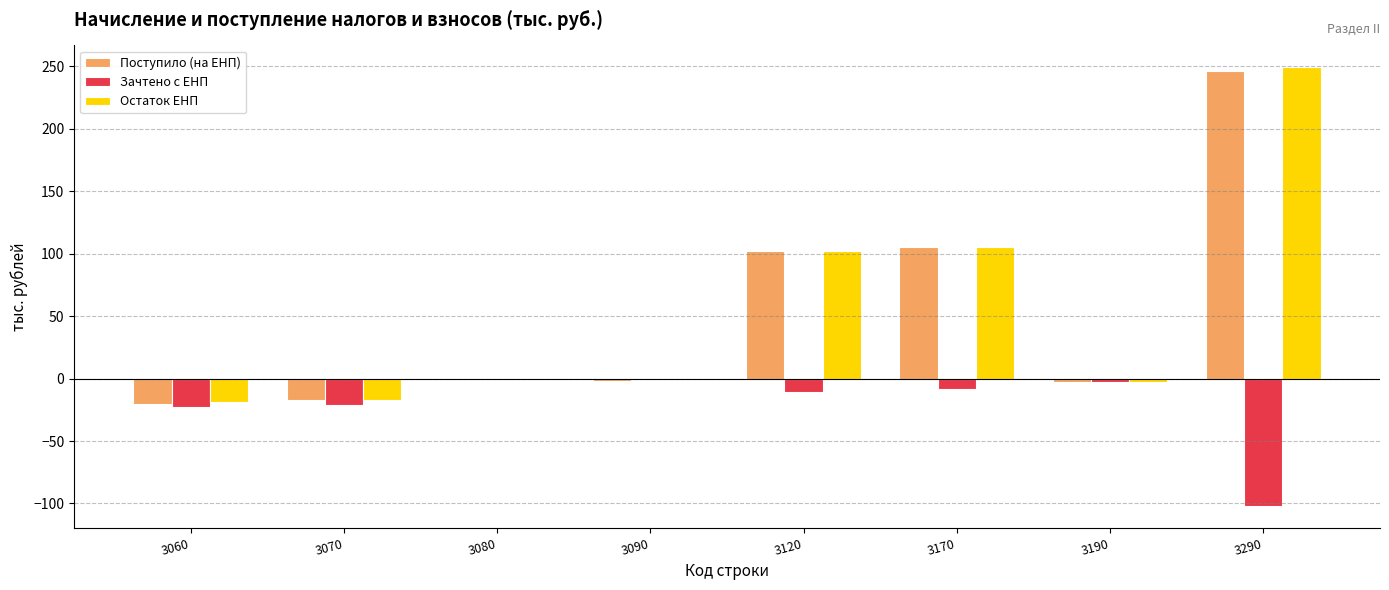

Is it true that Зачтено с ЕНП equals -21 at 3070?

True